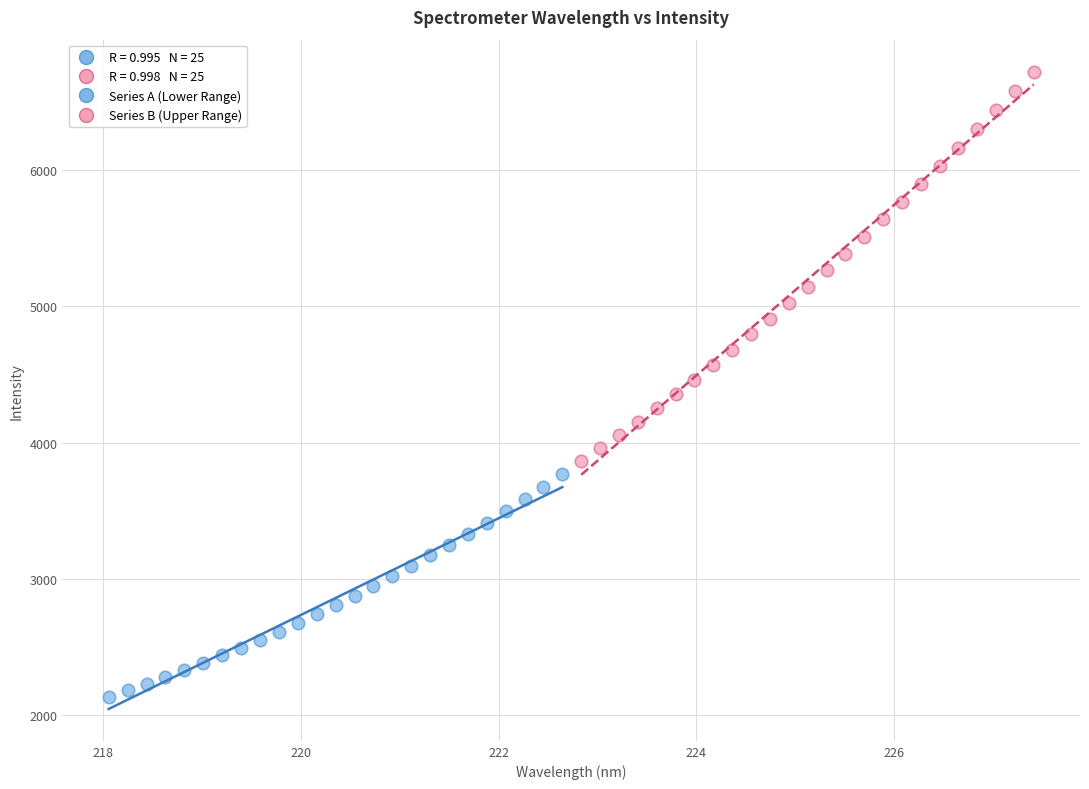

Which series contains the highest Y value?

Series B (Upper Range)